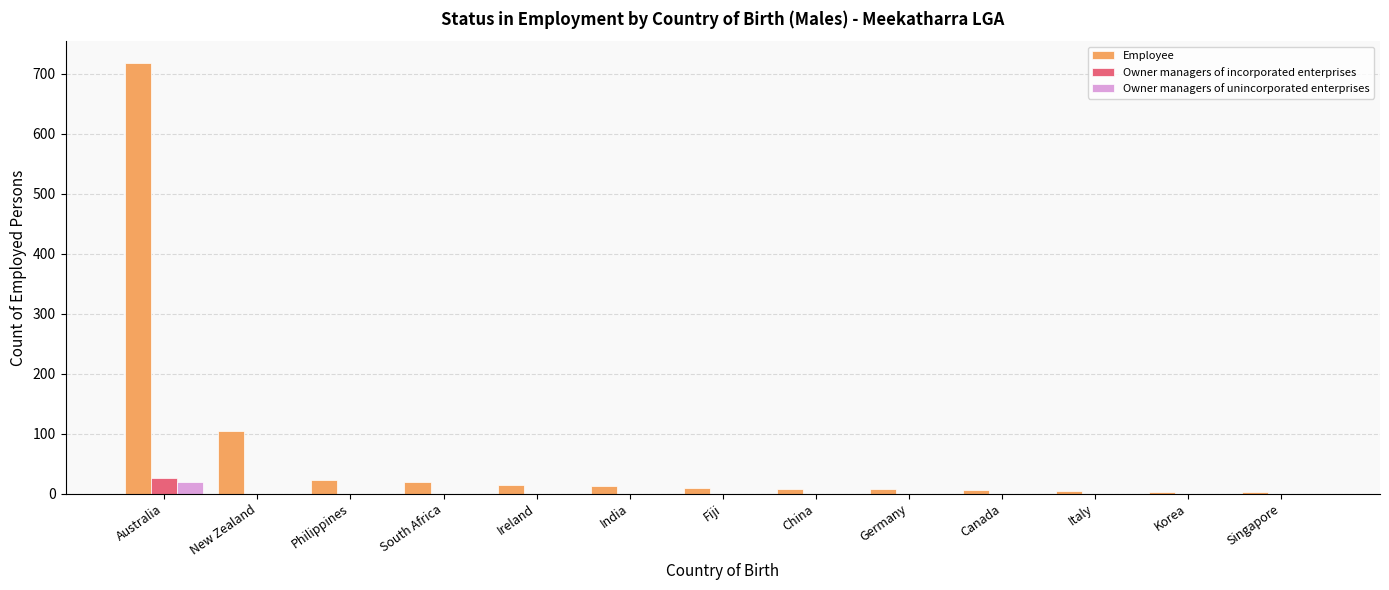

At which category is the sum across all series the highest?

Australia